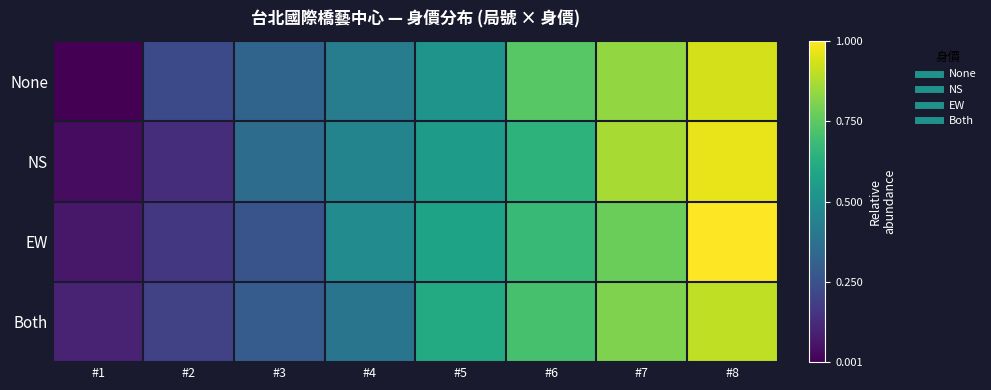

List the series in order of their peak value, lowest first.

Both, None, NS, EW